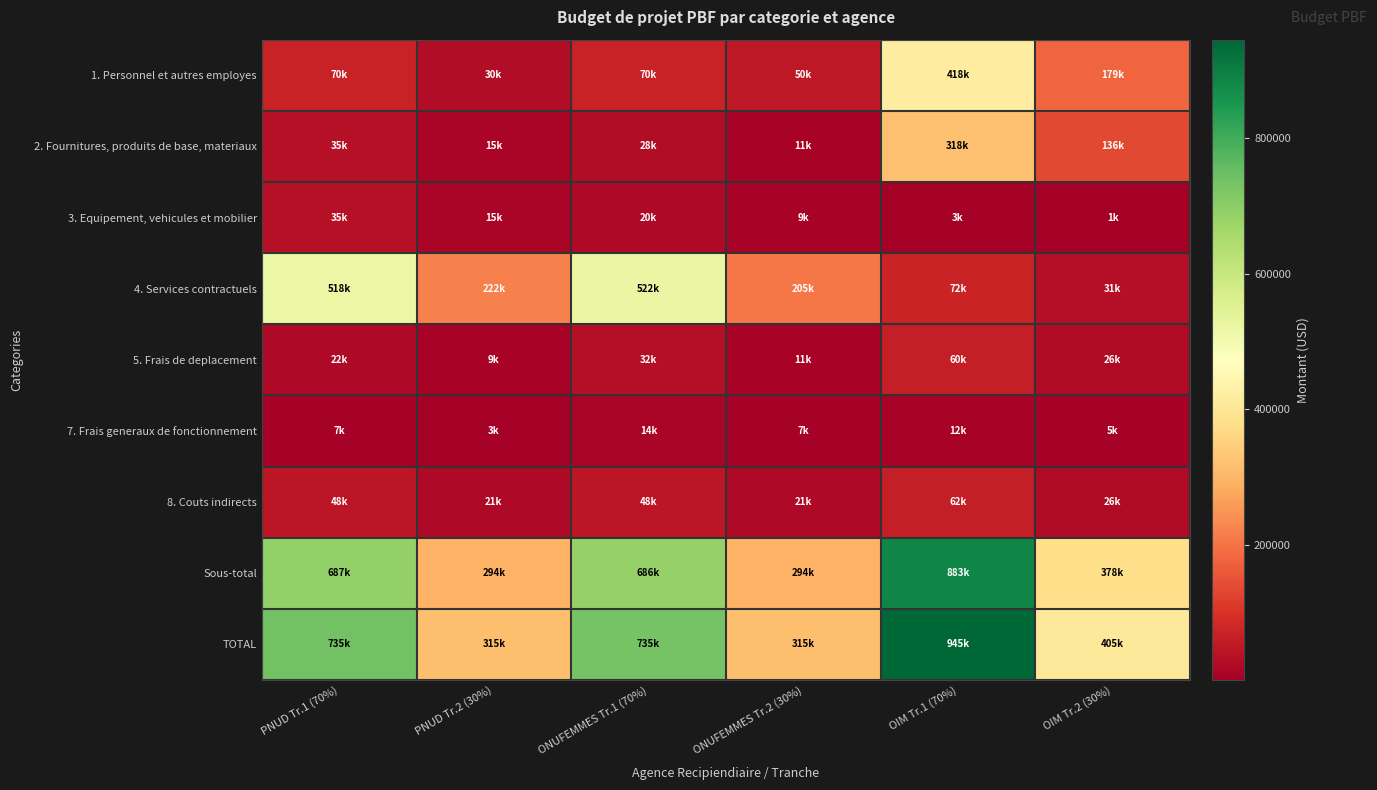

Rank the series by their maximum value, from lowest to highest.

7. Frais generaux de fonctionnement, 3. Equipement, vehicules et mobilier, 5. Frais de deplacement, 8. Couts indirects, 2. Fournitures, produits de base, materiaux, 1. Personnel et autres employes, 4. Services contractuels, Sous-total, TOTAL